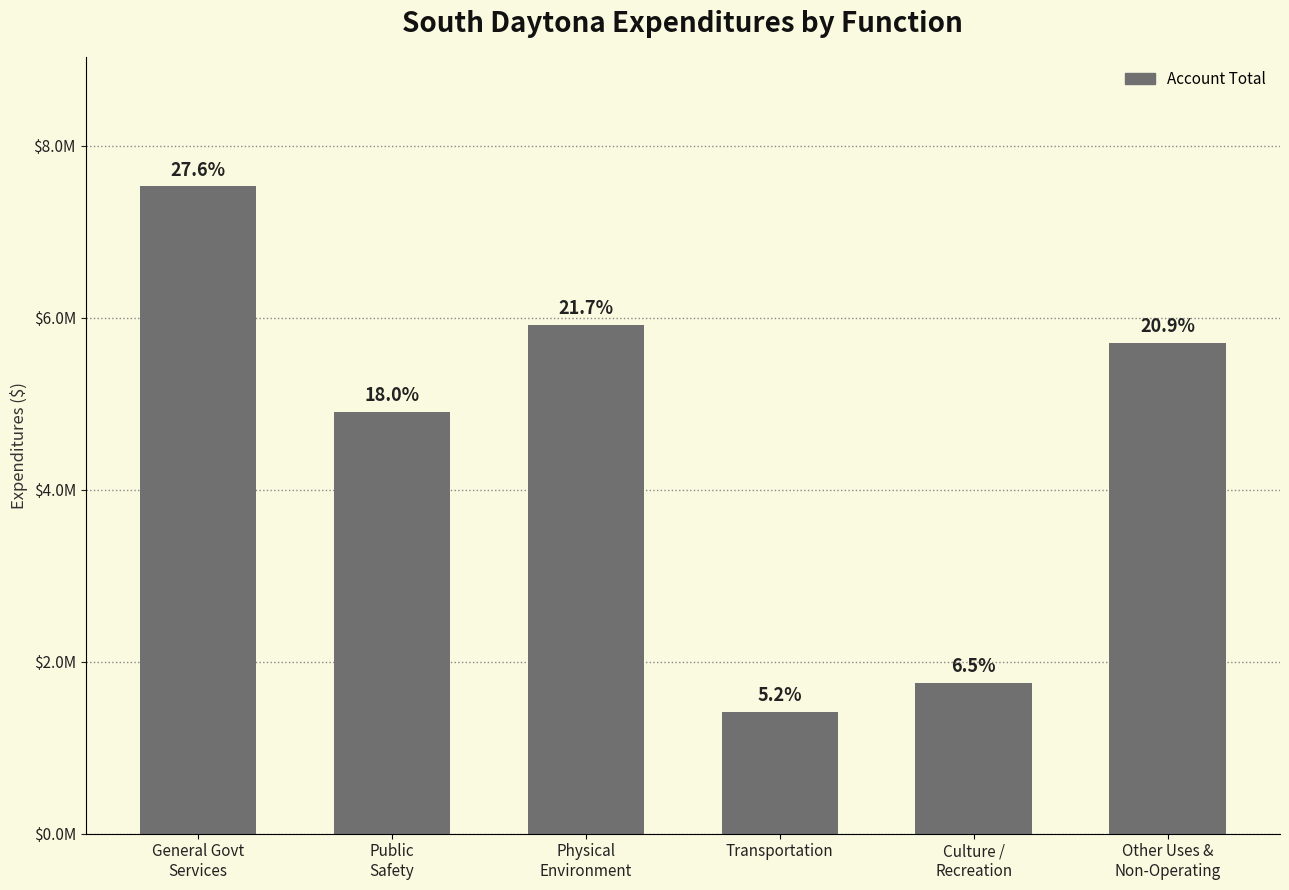

At which label is the value closest to 4472091?

Public
Safety